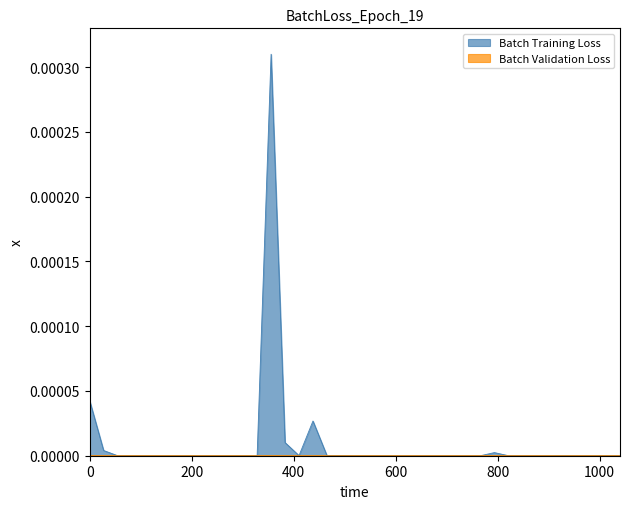

True or false: Batch Training Loss and Batch Validation Loss intersect in this chart.

False